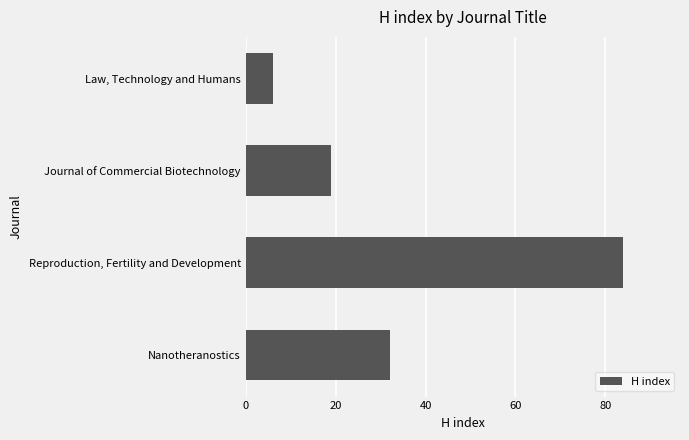

List the labels in order of value, largest first.

Reproduction, Fertility and Development, Nanotheranostics, Journal of Commercial Biotechnology, Law, Technology and Humans